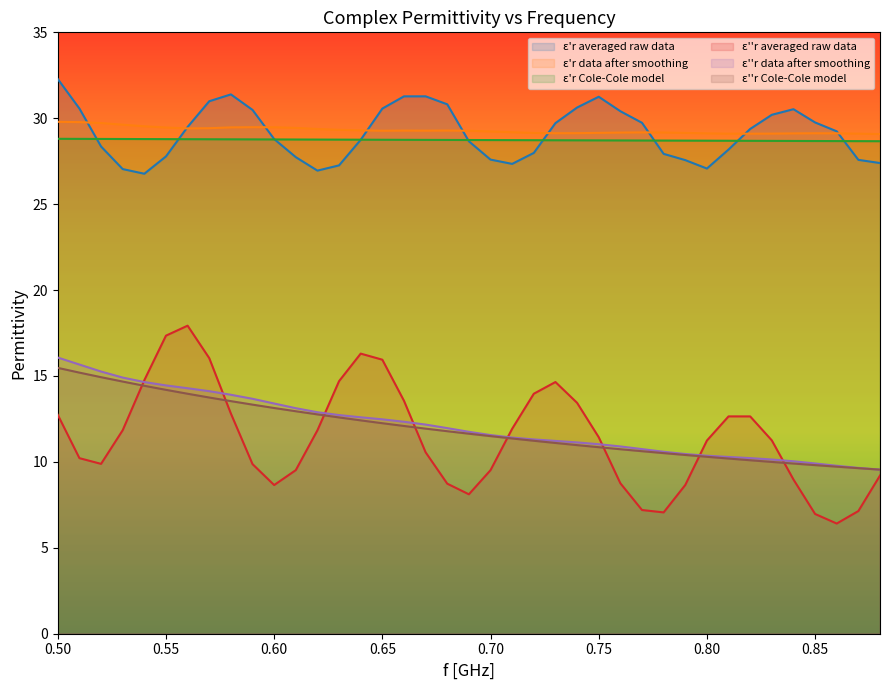

At which category is the sum across all series the highest?

0.5